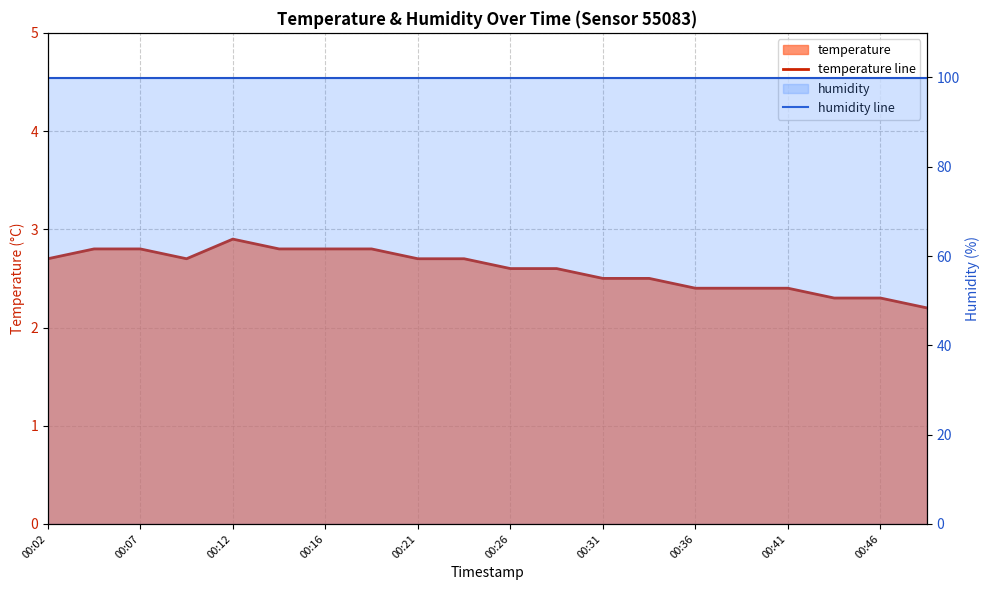

Which series has the largest range (max minus min)?

temperature line